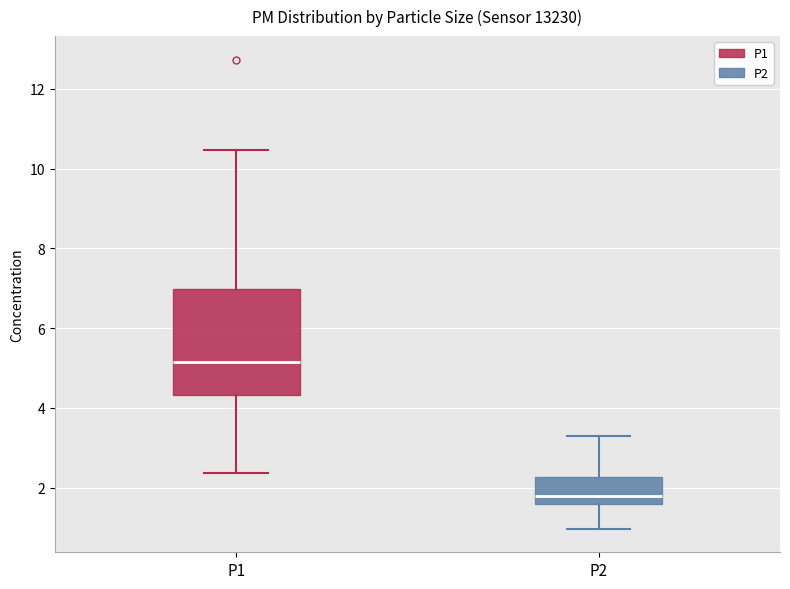

Where does the lower whisker of the box for P2 end on the y-axis? The values are not printed on the chart, so give them approximately, as read against the axis.

1.0